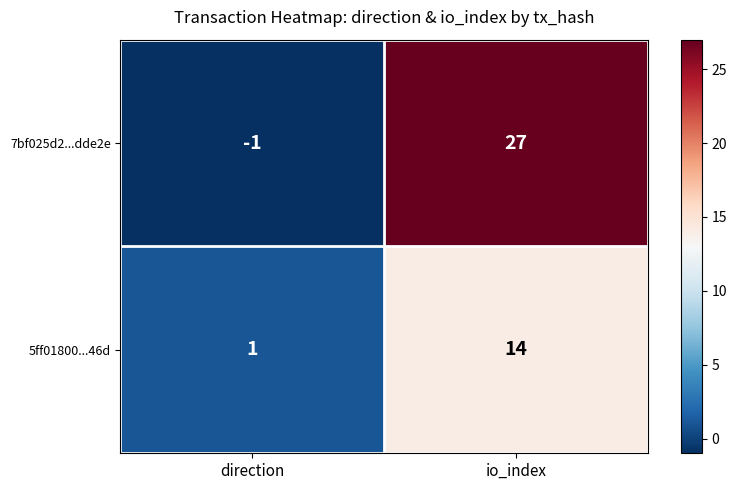

Reading left to right, list all the values displayed in this chart.

7bf025d2...dde2e: -1	27
5ff01800...46d: 1	14